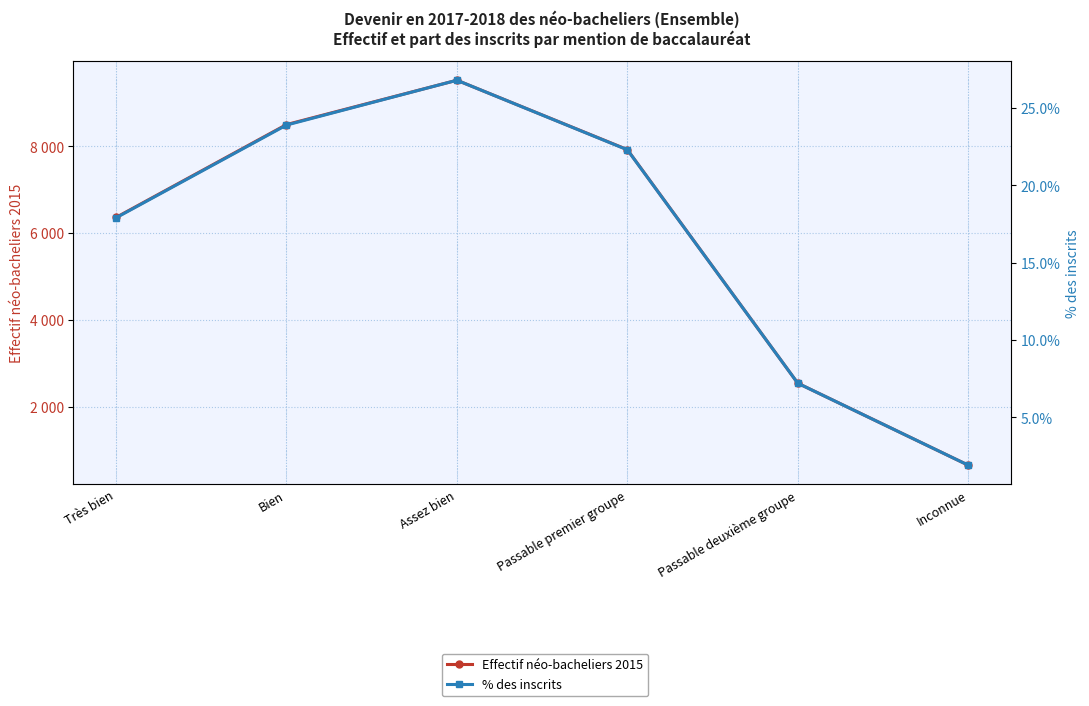

What position from the left is Passable deuxième groupe?

5